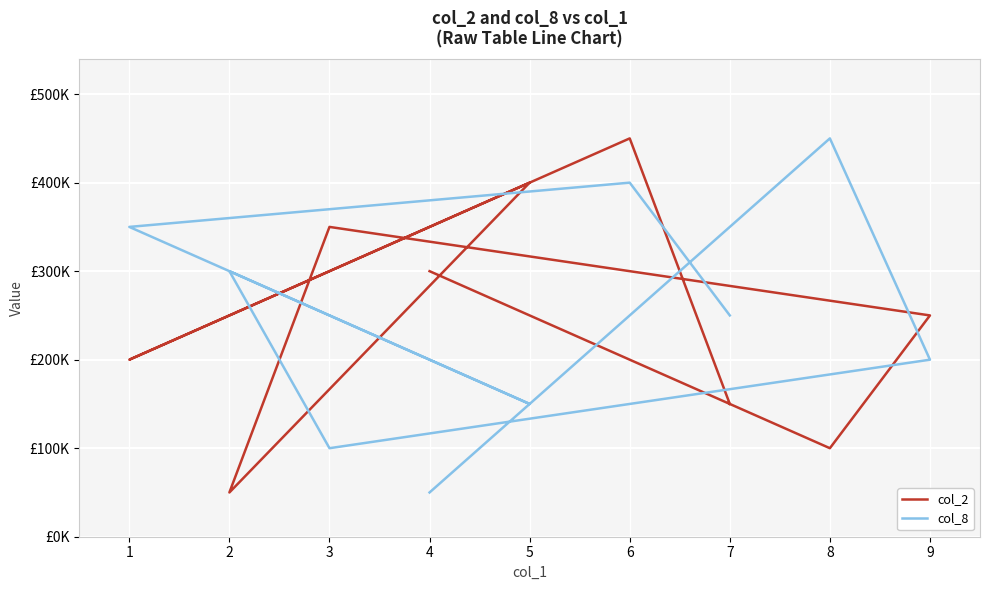

How many col_2 values are between 150000 and 350000?

5